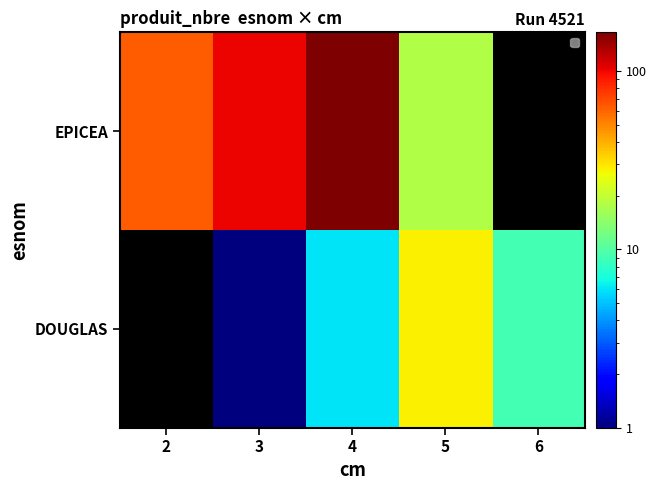

Which label corresponds to the largest value in the chart?

4